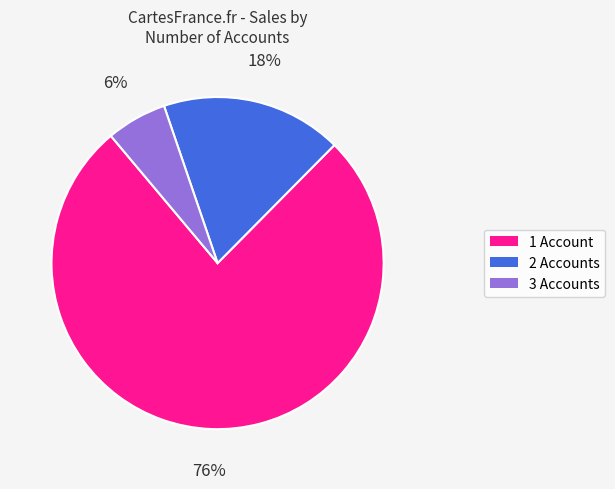

Is there any slice that represents more than half of the pie?

Yes